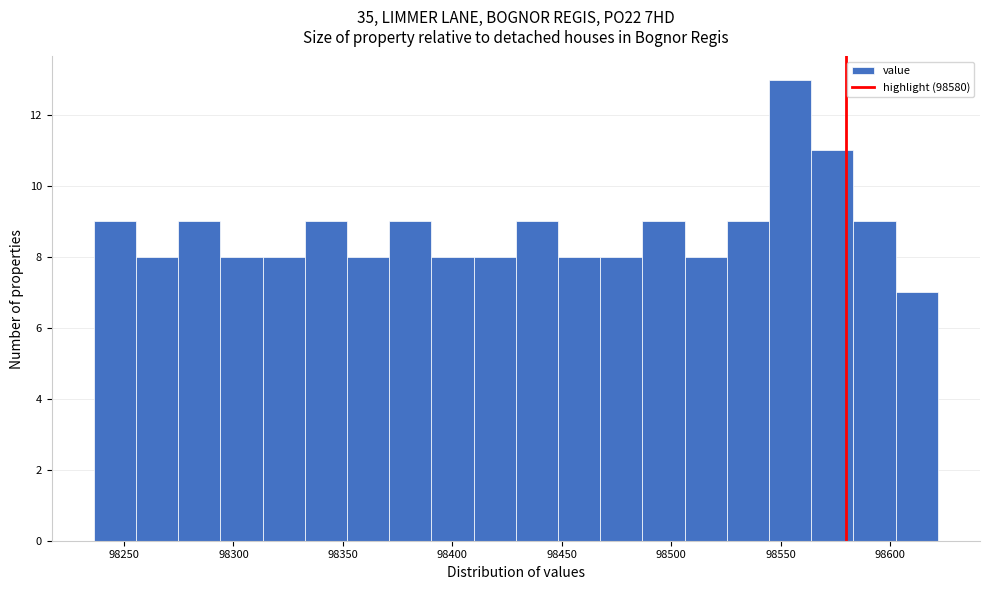

Read against the x-axis, roughly where is the centre of the tallest bar?

98555